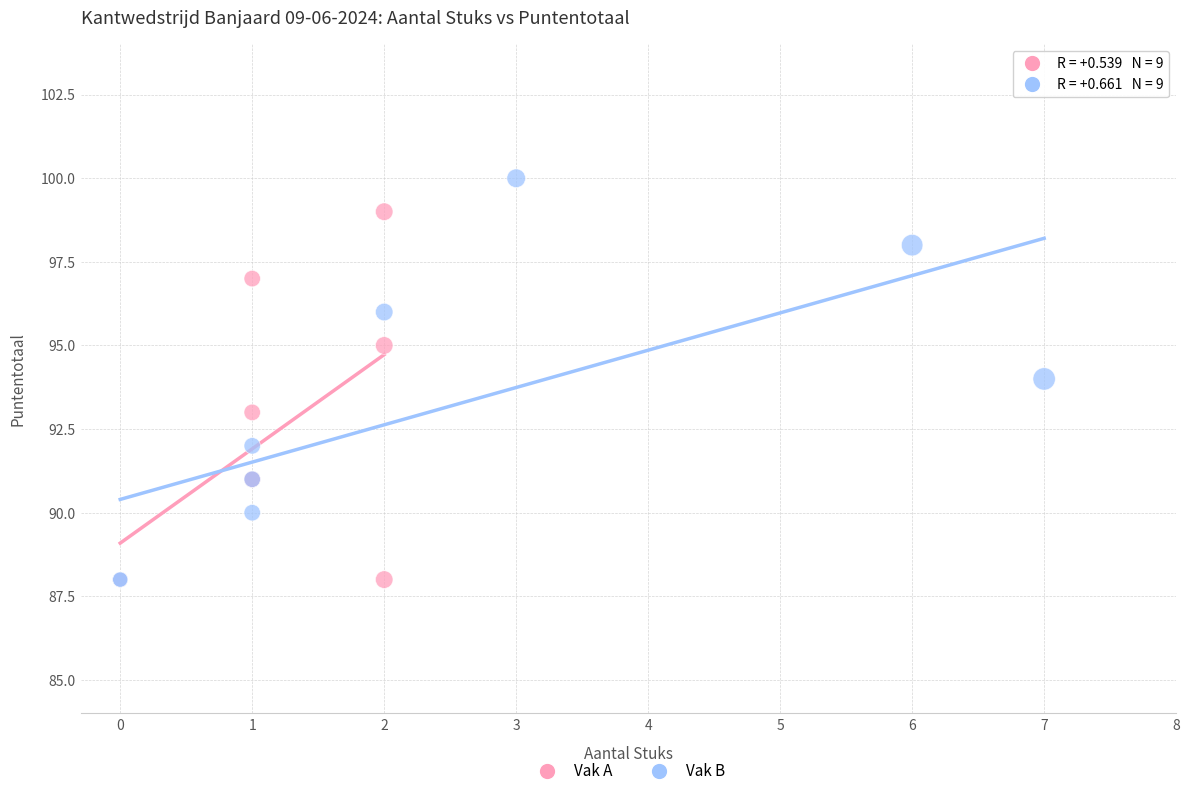

Which series reaches the maximum Y coordinate?

Vak B